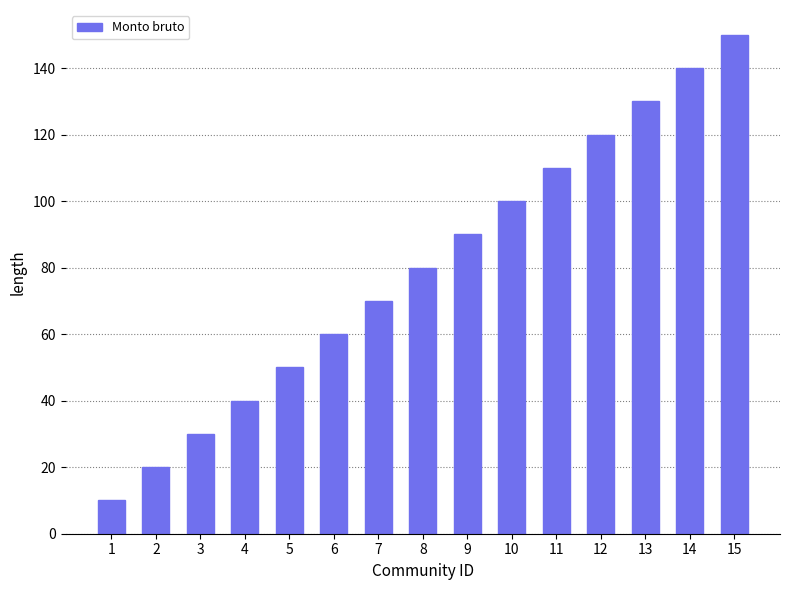

Rank the categories by value from lowest to highest.

1, 2, 3, 4, 5, 6, 7, 8, 9, 10, 11, 12, 13, 14, 15